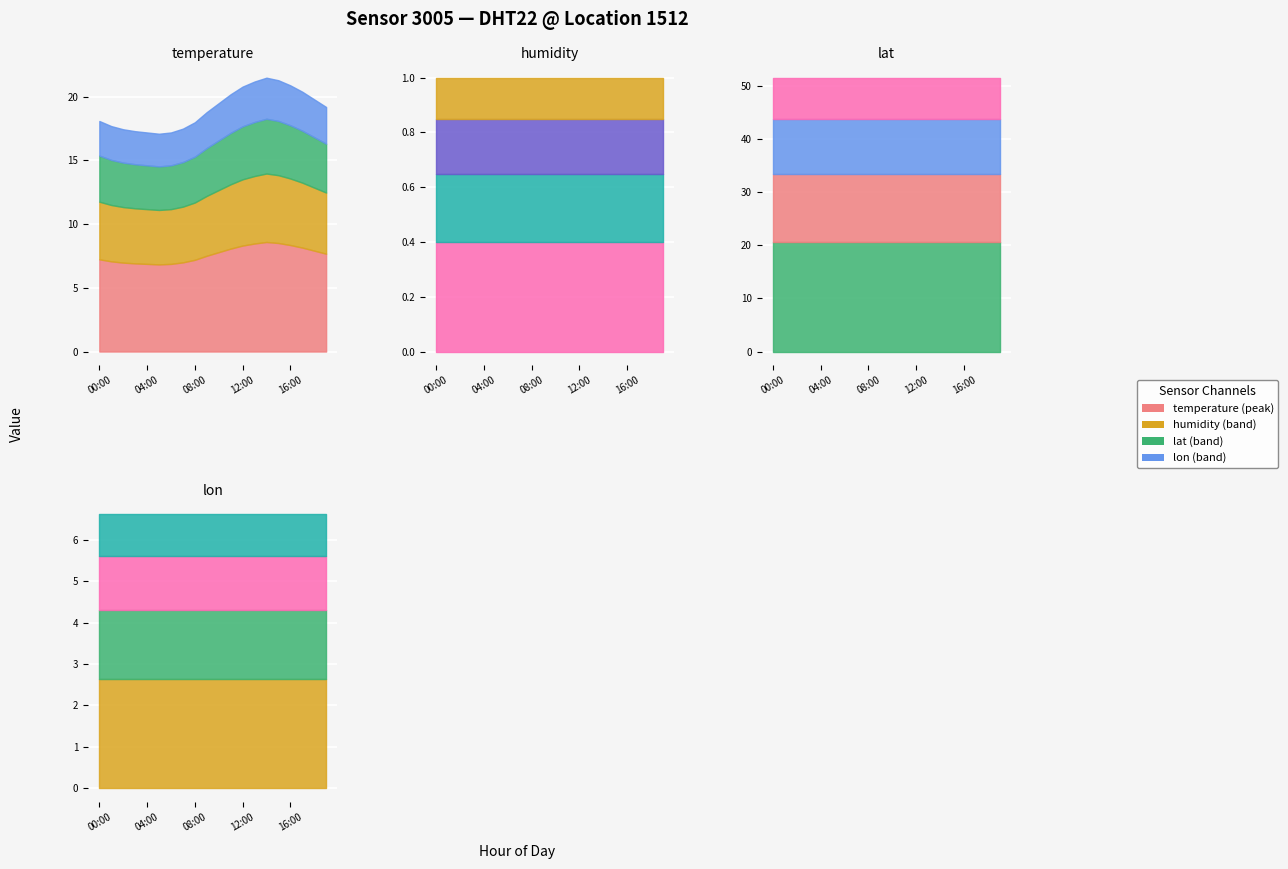

What is the label of the 5th point from the right?

15:00